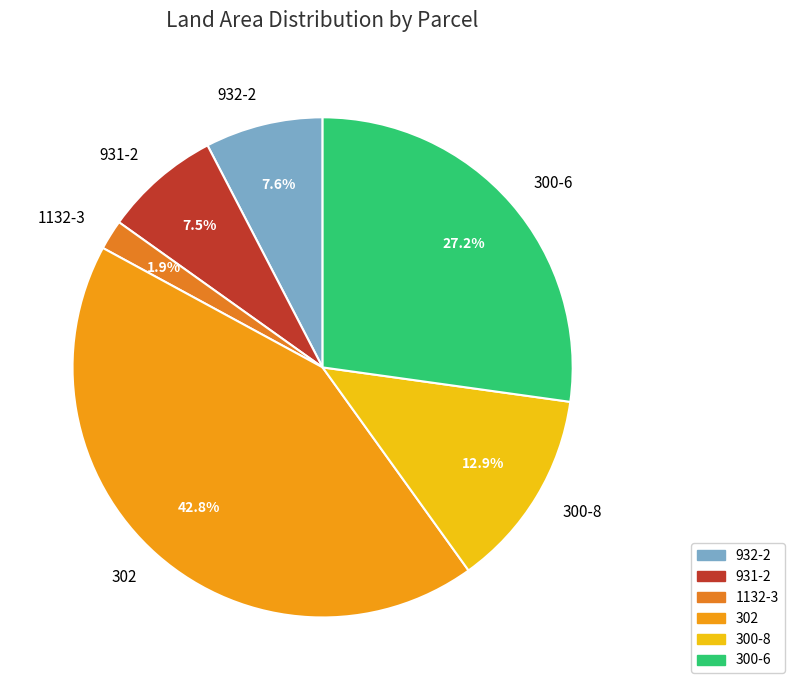

What portion of the pie excludes 300-6?

72.8%